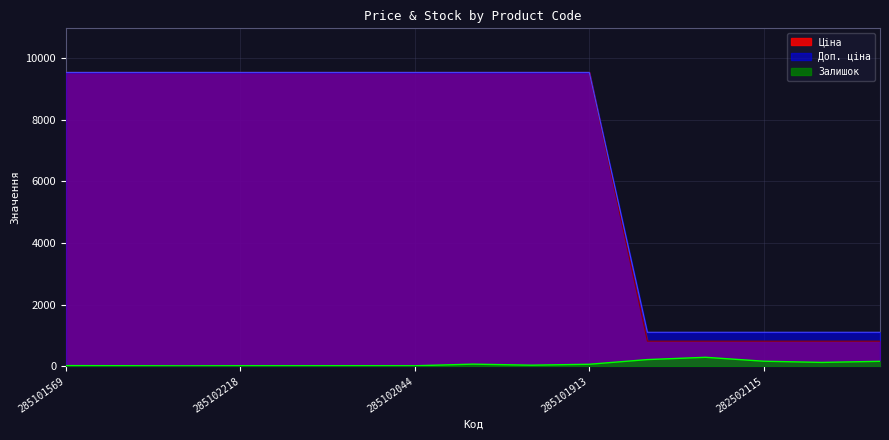

How many lines are shown in the chart?

3